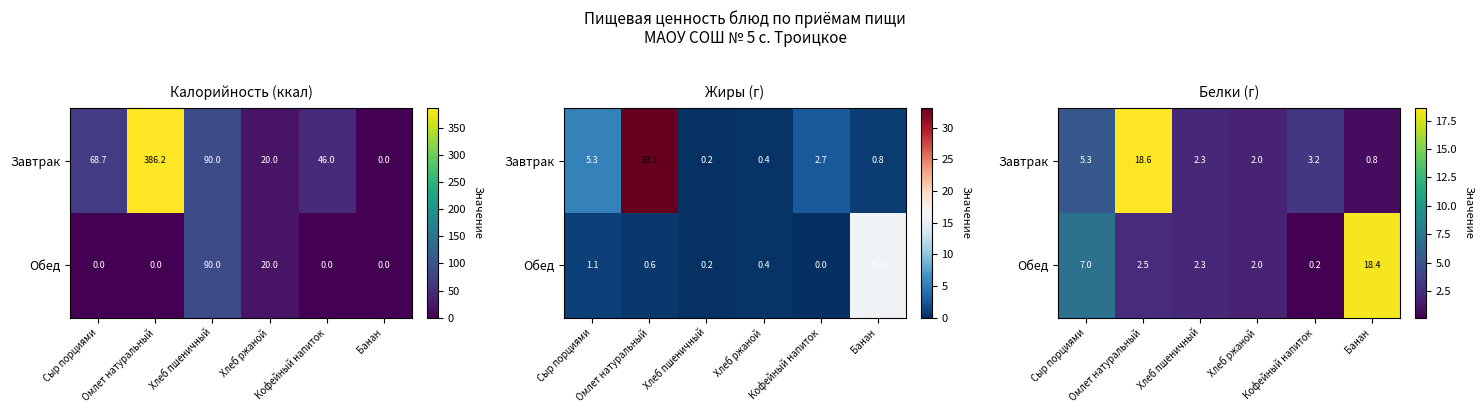

Rank the series by their maximum value, from lowest to highest.

Обед, Завтрак